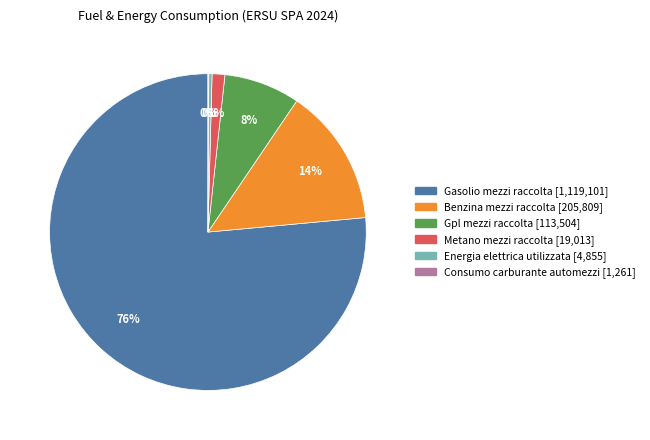

The Metano mezzi raccolta slice represents 11% of the pie. True or false?

False